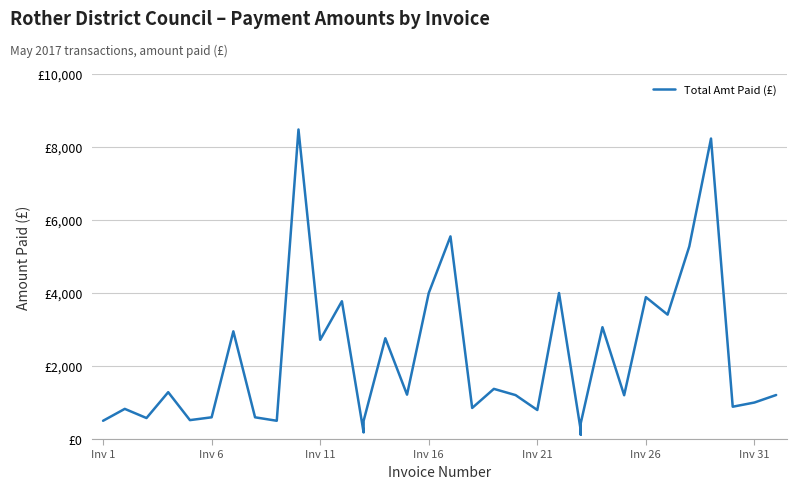

True or false: the data shows 1195 at 29.

False